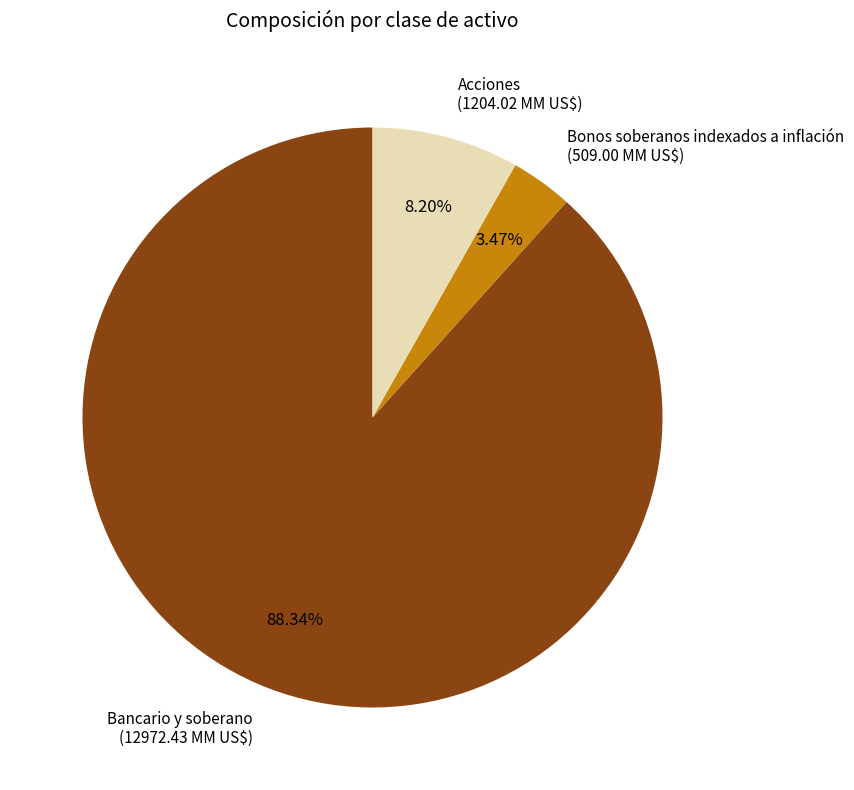

Which category has the biggest portion of the pie?

Bancario y soberano